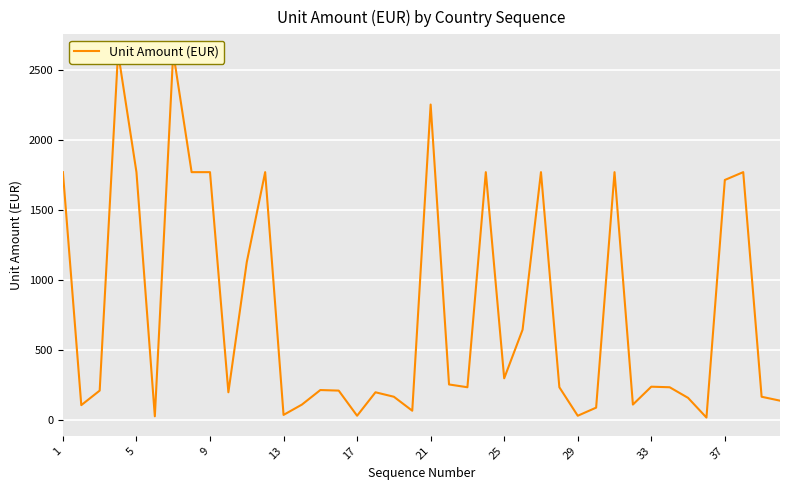

True or false: the data shows 45 at 29.

False